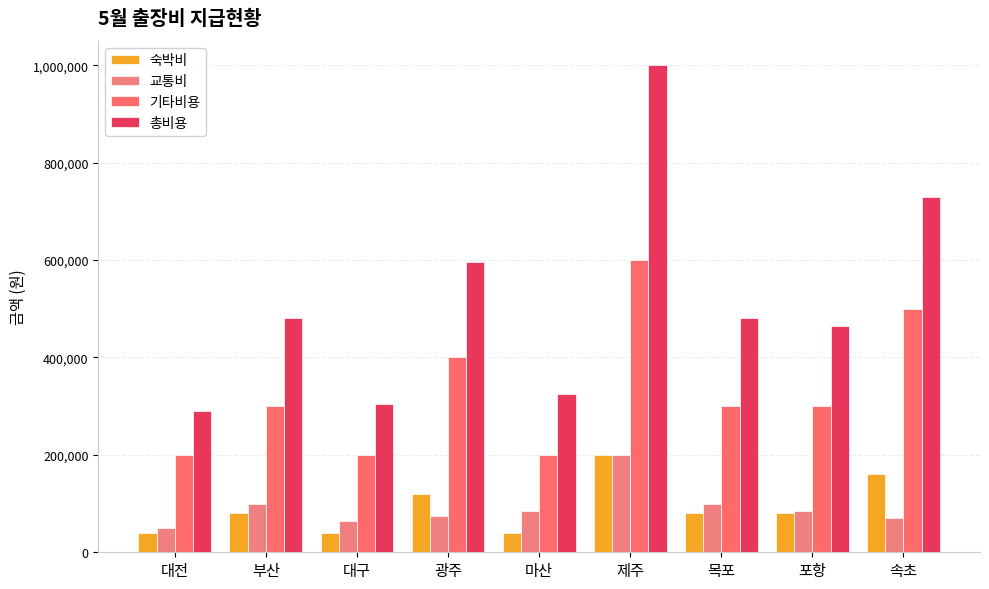

How many series are shown in this chart?

4